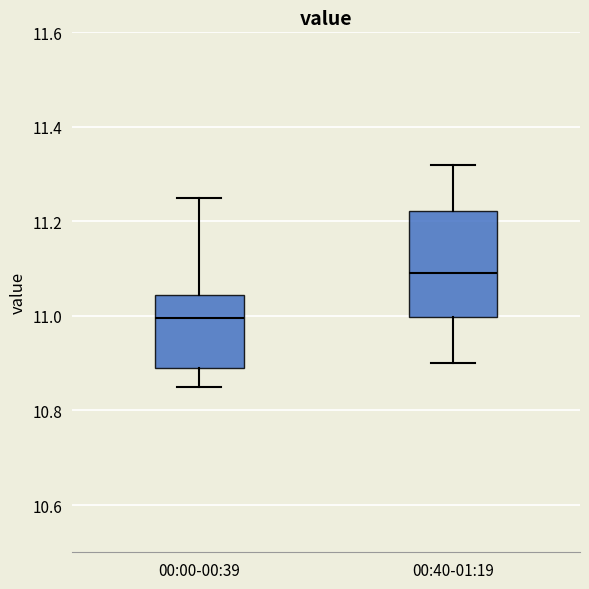

Which box's median line is the lowest?

00:00-00:39